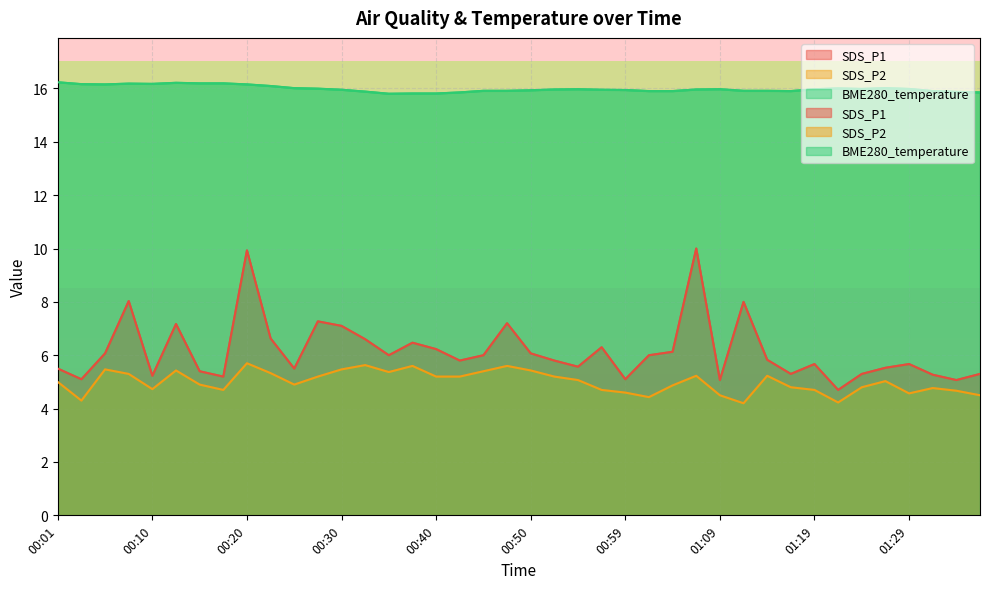

True or false: BME280_temperature and SDS_P2 intersect in this chart.

False